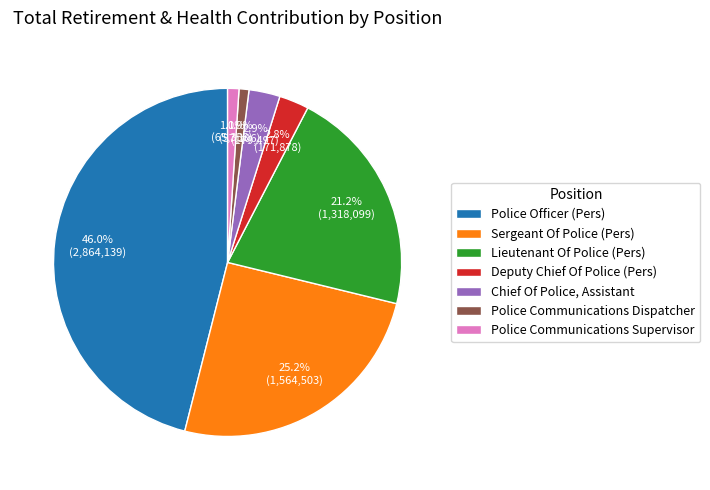

Does any single category account for the majority?

No